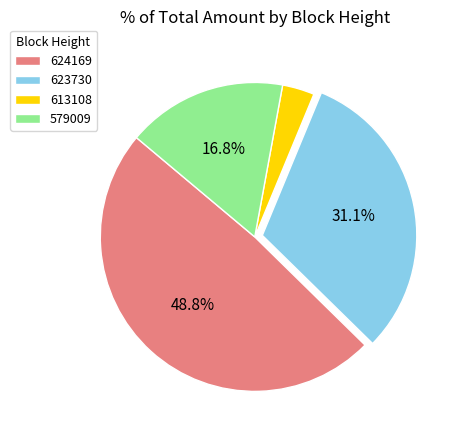

Rank the categories by value from highest to lowest.

624169, 623730, 579009, 613108